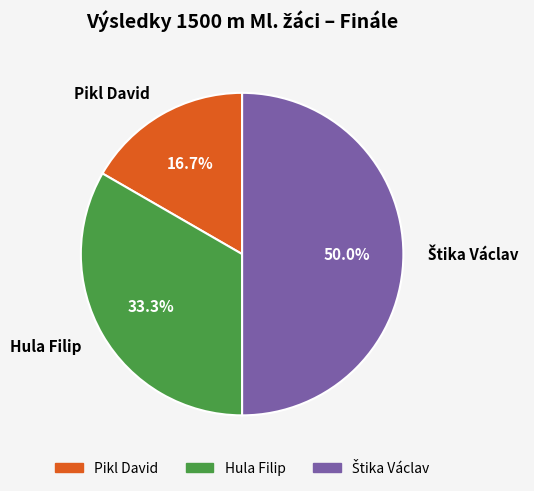

Which category has the smallest portion of the pie?

Pikl David